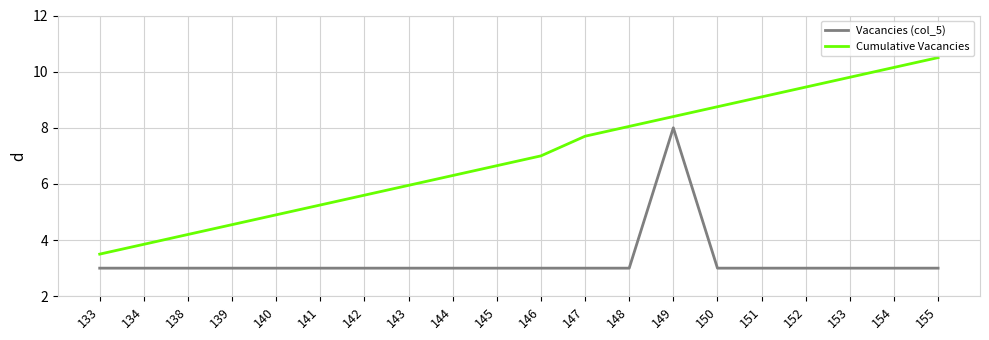

What are all the series names shown in the legend?

Vacancies (col_5), Cumulative Vacancies